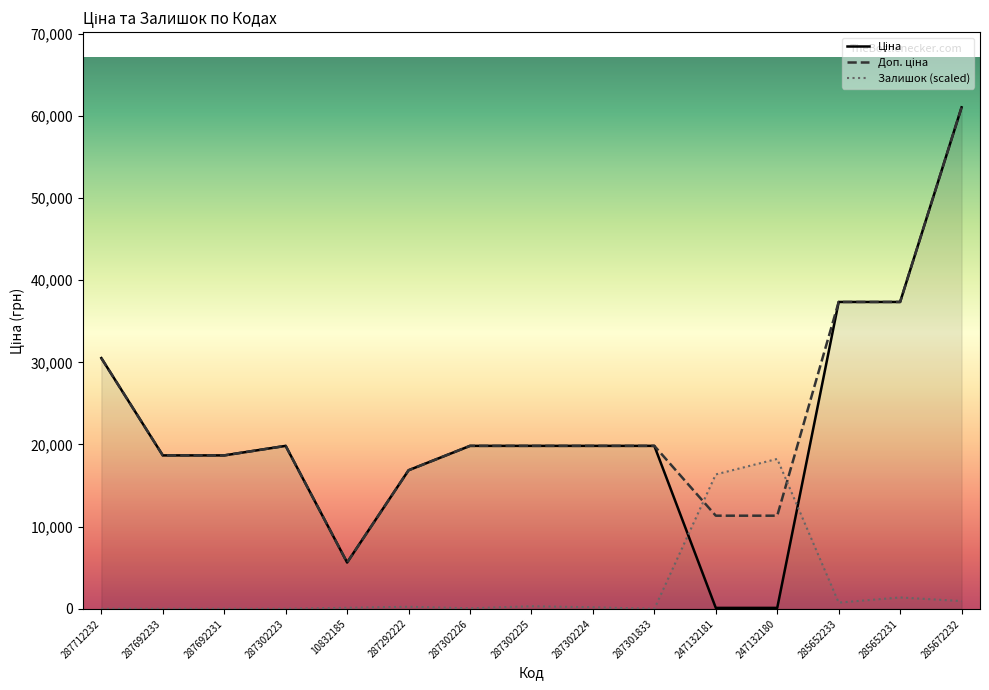

After their last crossing, which series has the higher values: Залишок or Доп. ціна?

Доп. ціна